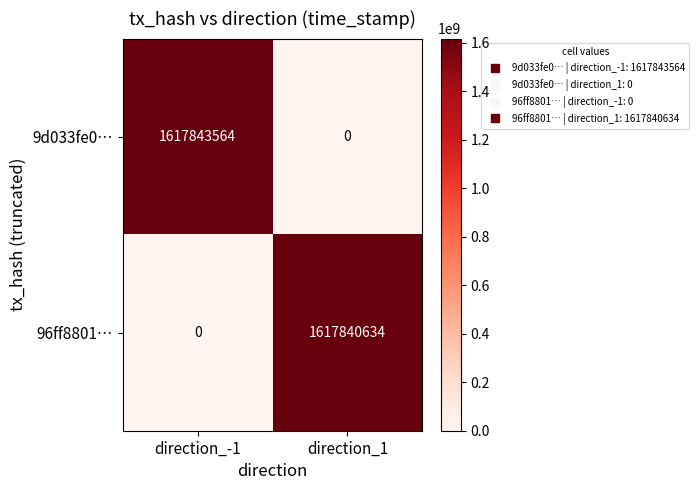

Where is 96ff8801… nearest to the value 808920317?

direction_-1